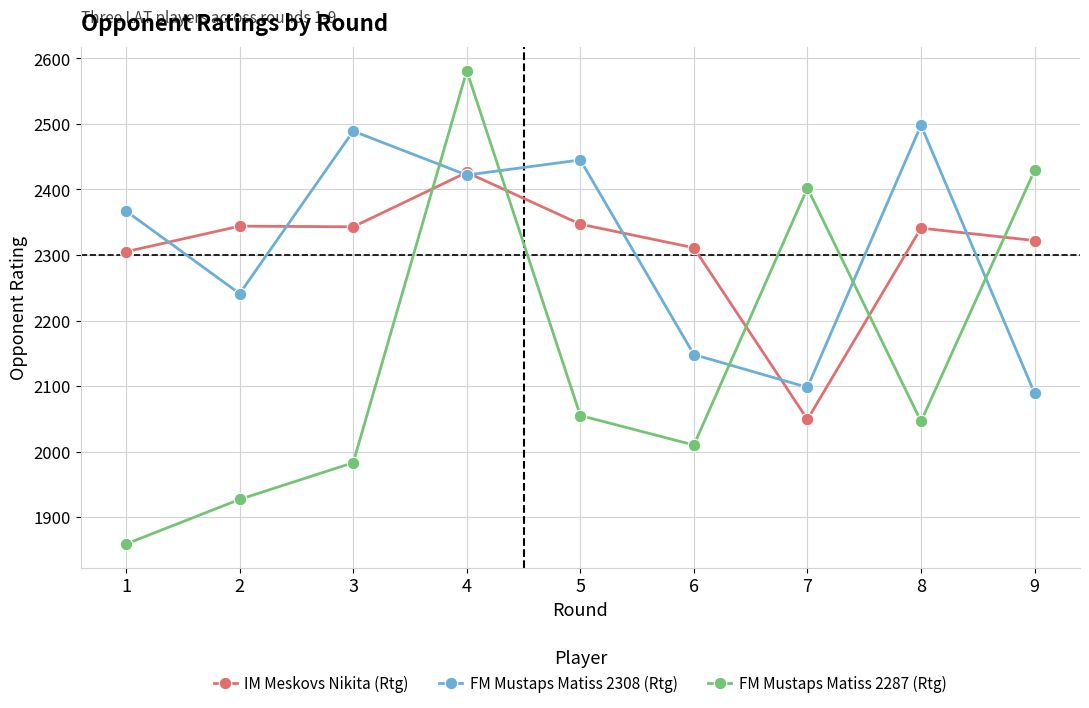

Which label corresponds to the smallest value in the chart?

1